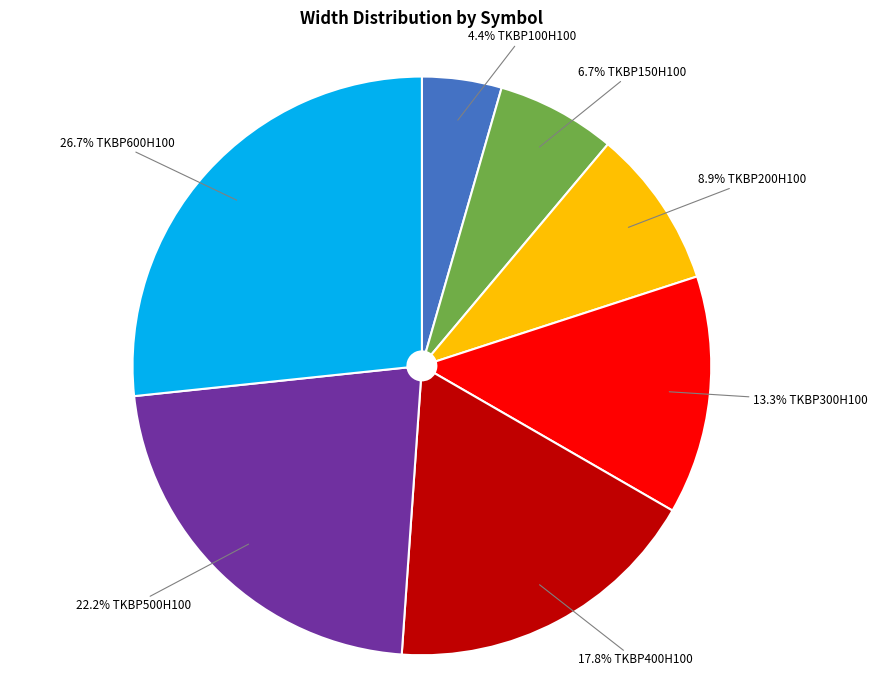

Does any single category account for the majority?

No